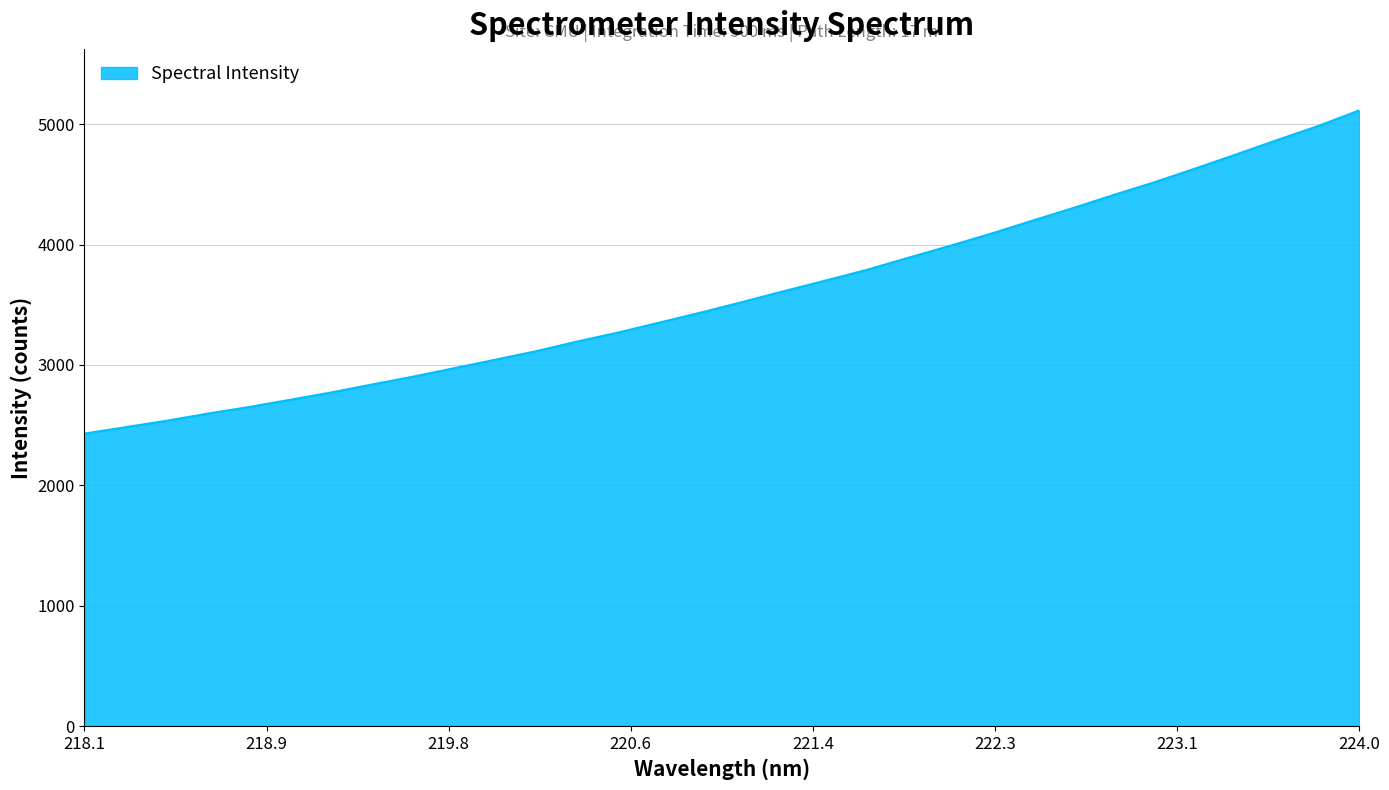

Does the chart display data point markers on the line(s)?

No